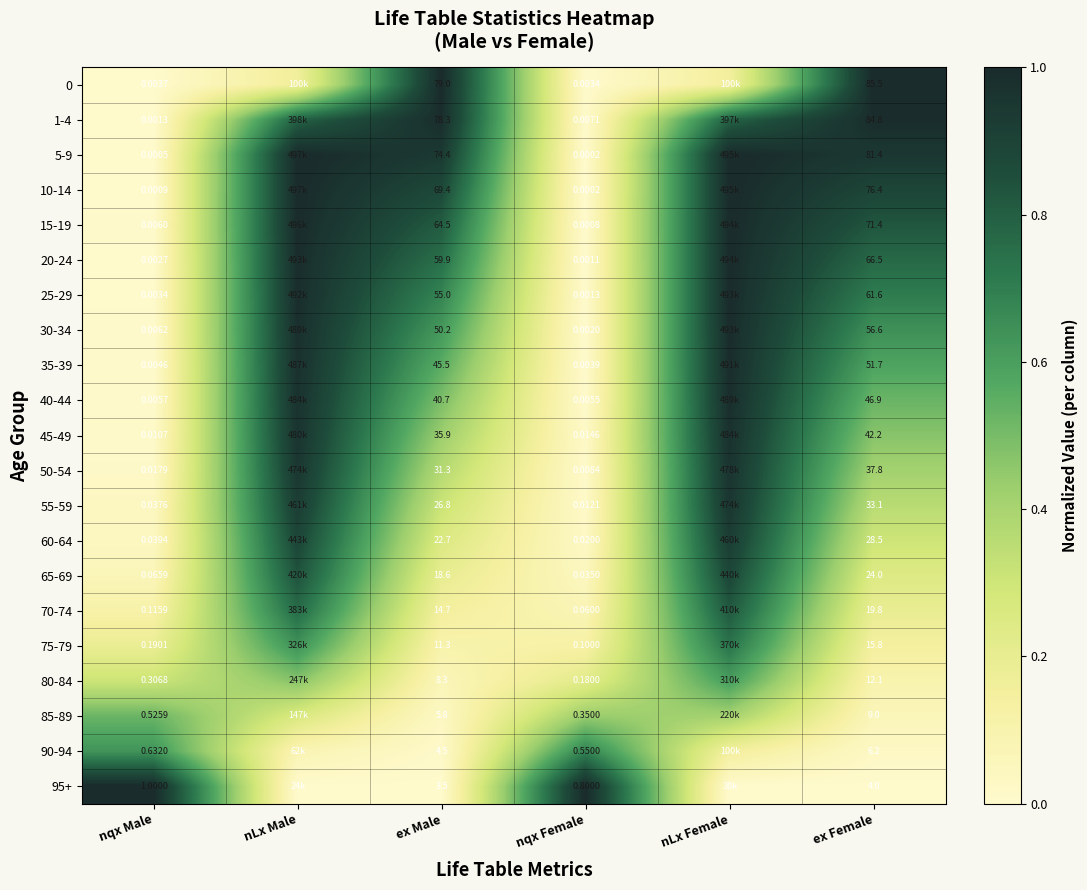

Rank the categories by 75-79 value from highest to lowest.

nLx Female, nLx Male, nqx Male, ex Female, nqx Female, ex Male